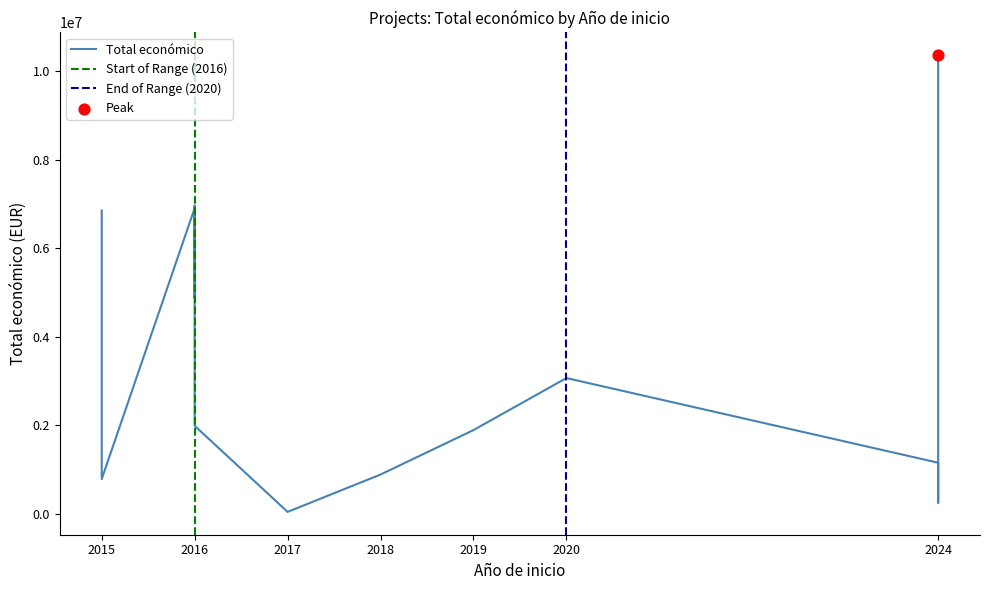

What is the change in value from 2016 to 2024?

-5801093